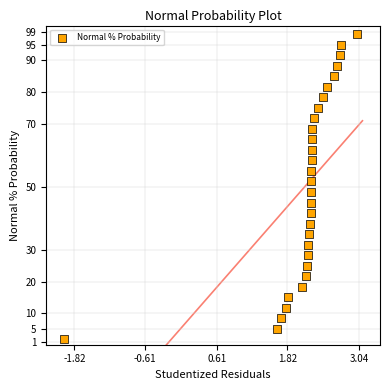

What is the range of X values (max minus min)?

5.0